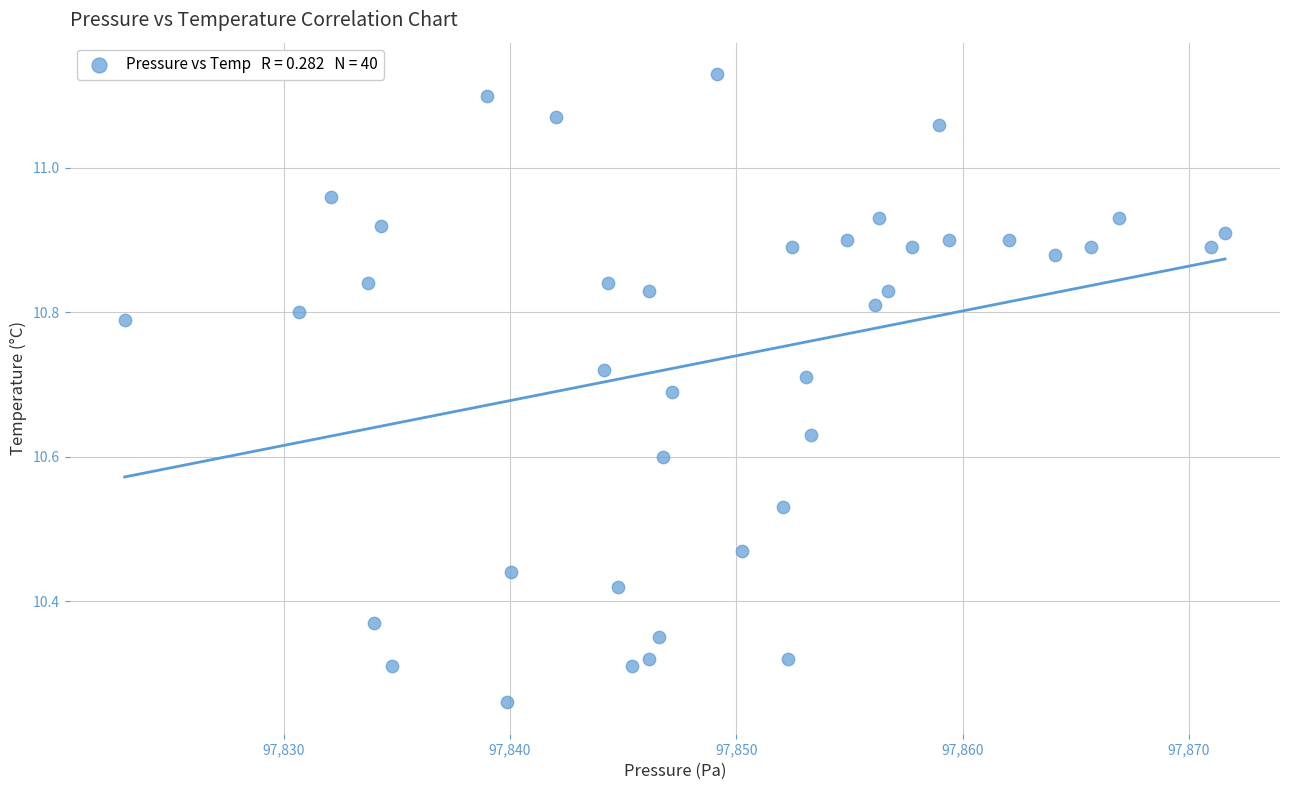

What is the range of Y values (max minus min)?

0.9